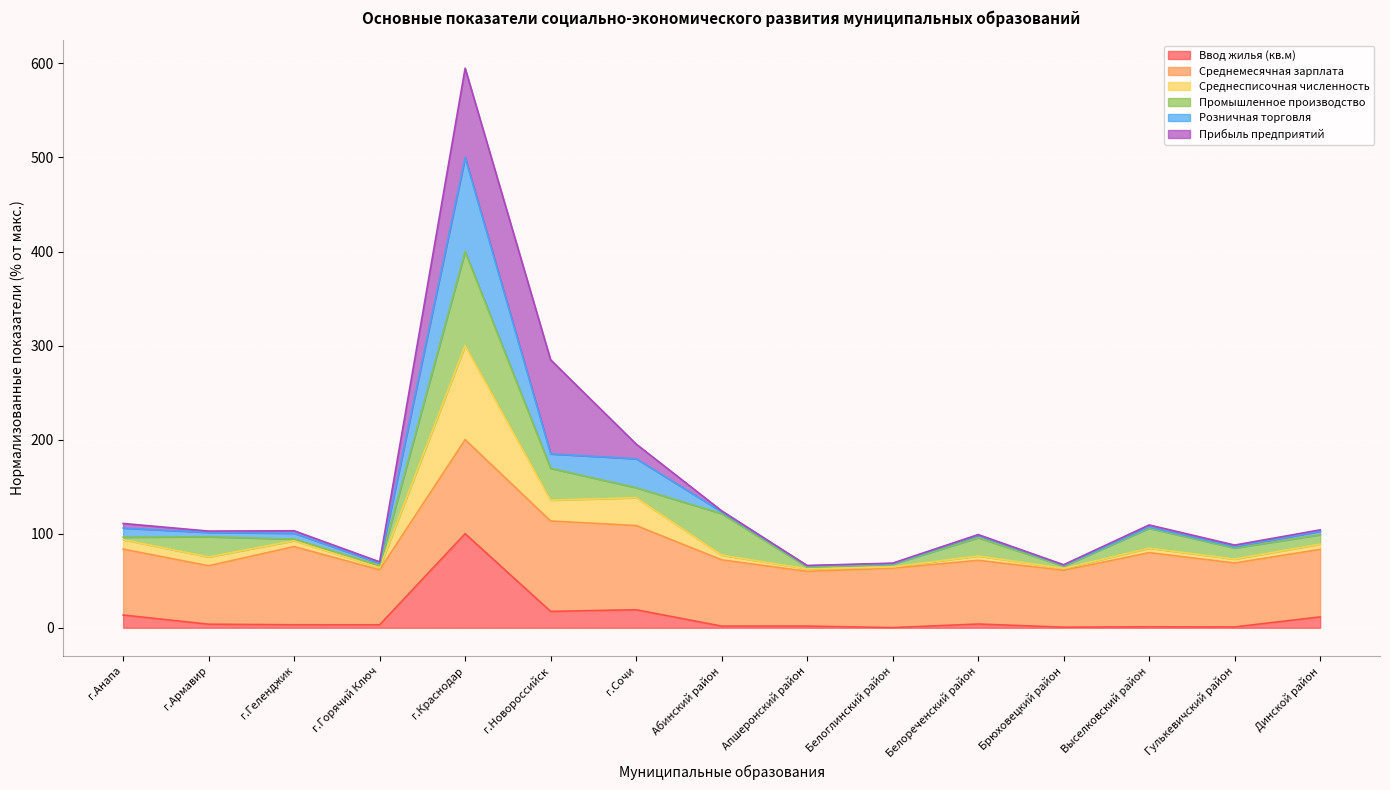

At which label does Среднесписочная численность reach its minimum?

Апшеронский район